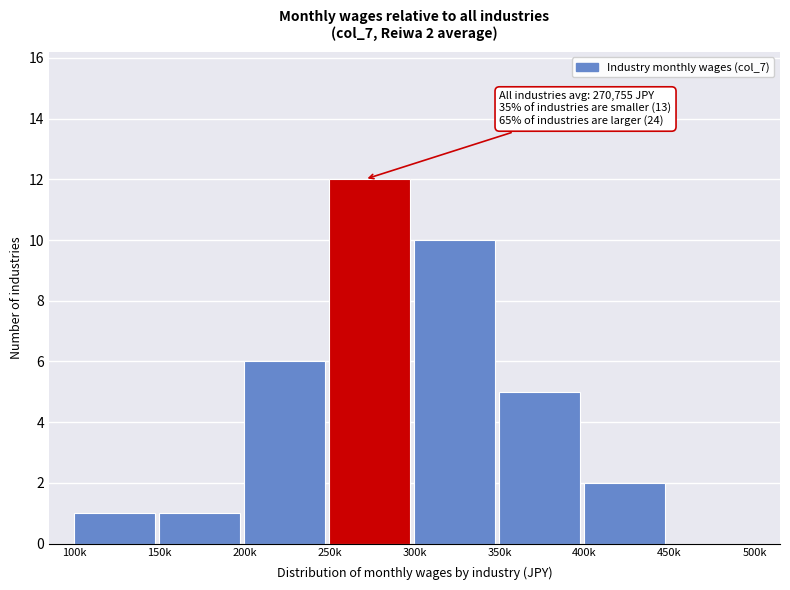

Reading left to right, what are all the values shown in this chart?

100k=1	150k=1	200k=6	250k=12	300k=10	350k=5	400k=2	450k=0